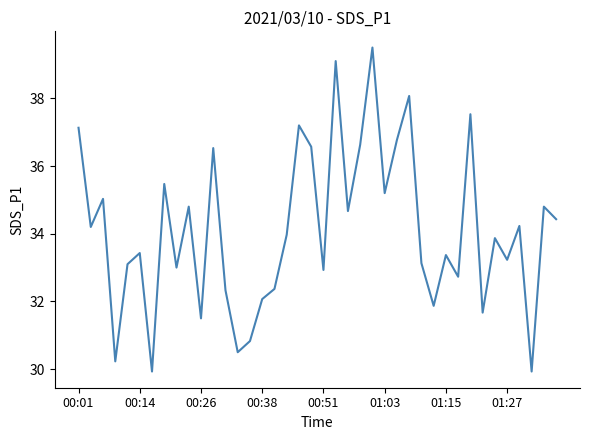

What is the difference between the maximum and minimum values?

9.6